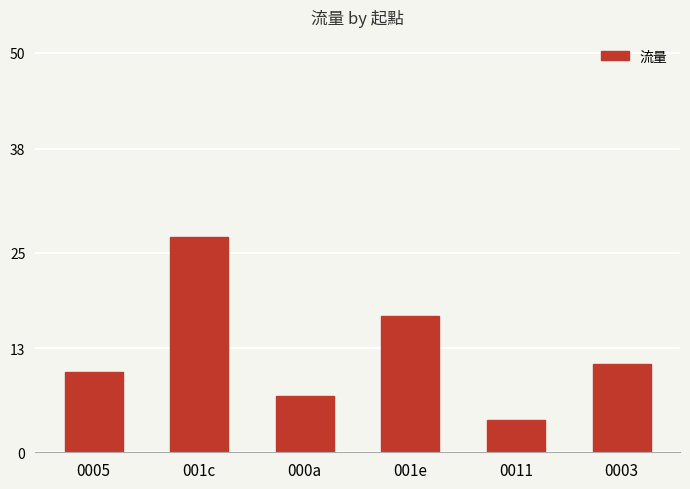

What is the difference between the maximum and minimum values?

23